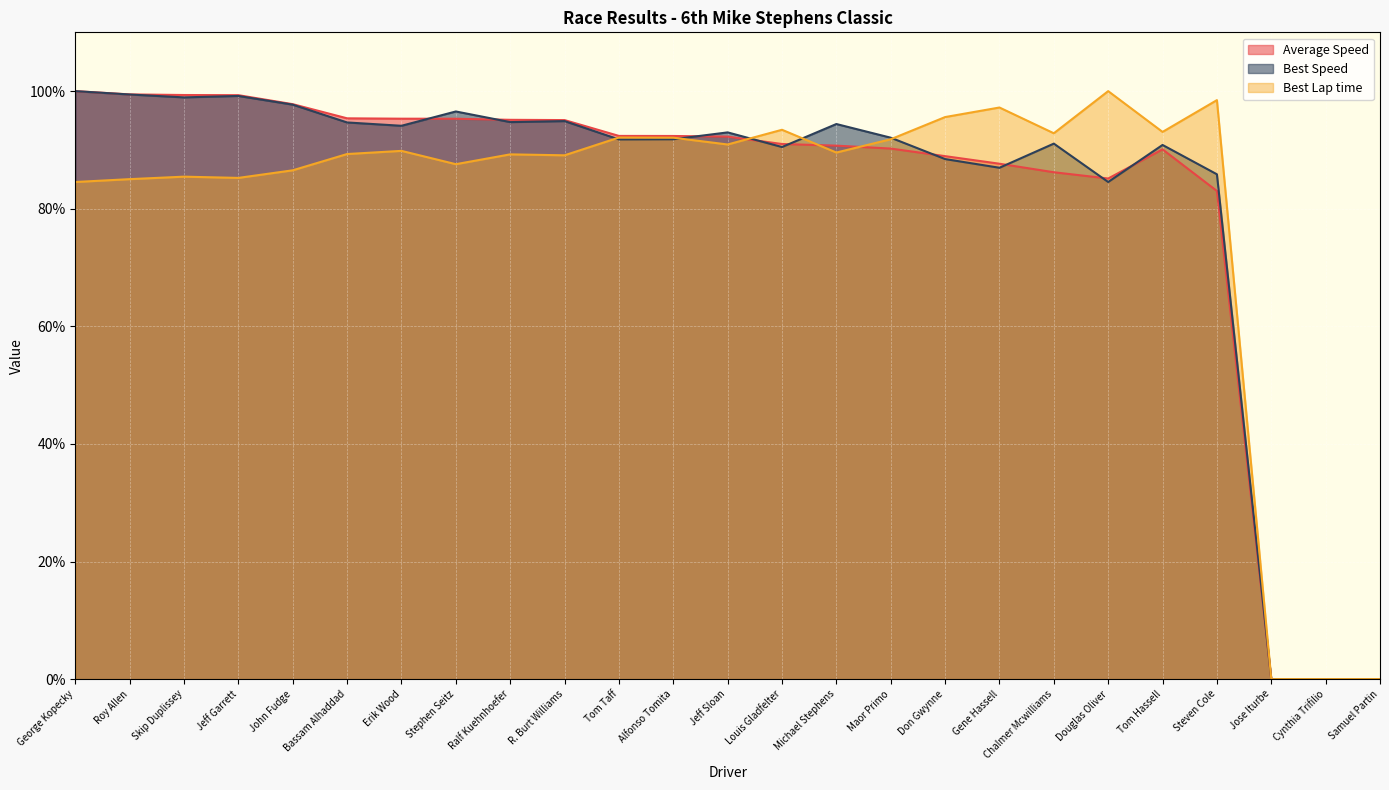

What is the label of the 2nd point from the left?

Roy Allen